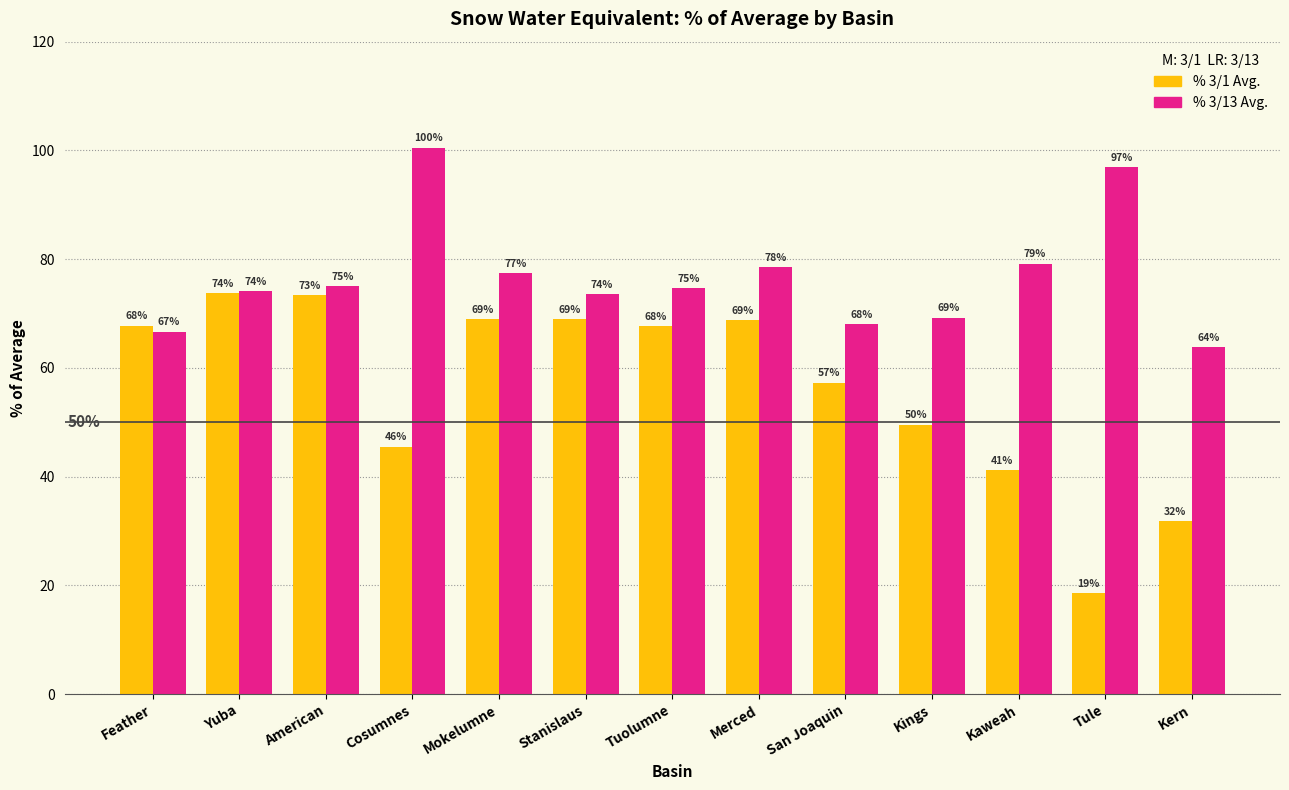

Is the value of % 3/13 Avg. at Mokelumne greater than the value of % 3/1 Avg. at Kaweah?

Yes